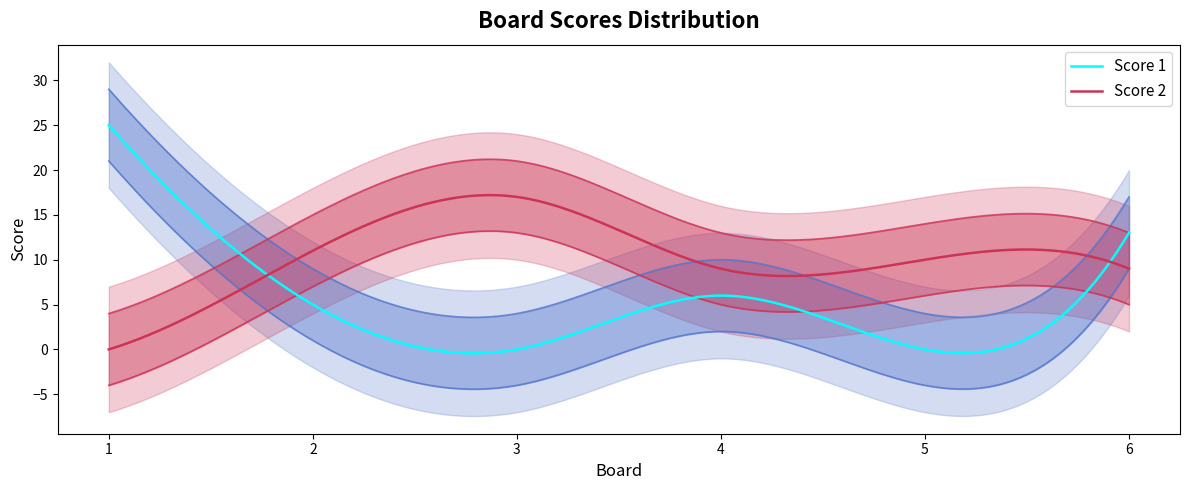

How many data points in Score 2 are above 10?

2